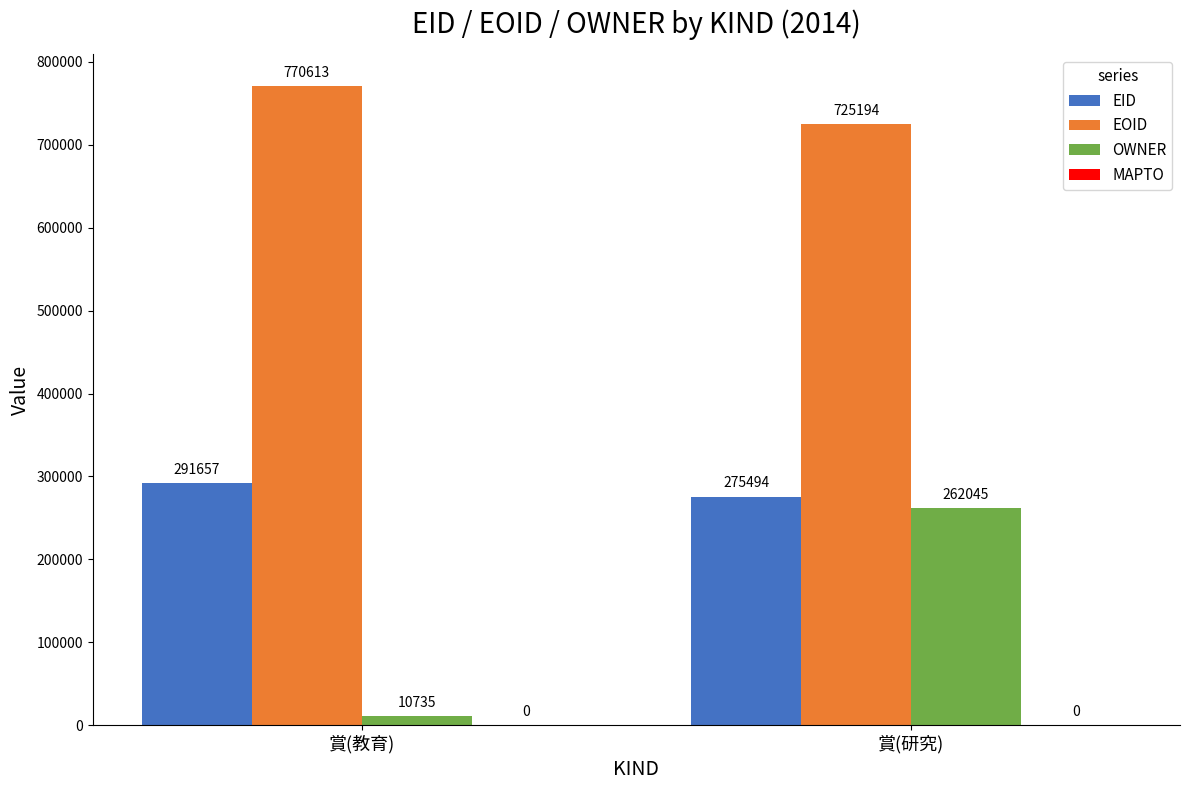

Is the value of OWNER at 賞(教育) greater than the value of EID at 賞(教育)?

No